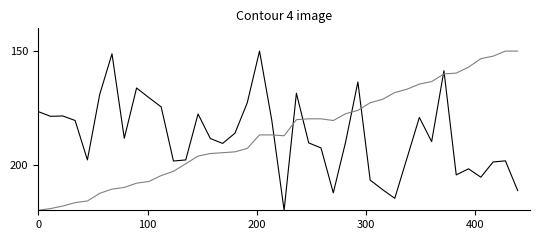

What is the maximum value shown in the chart?

220.0